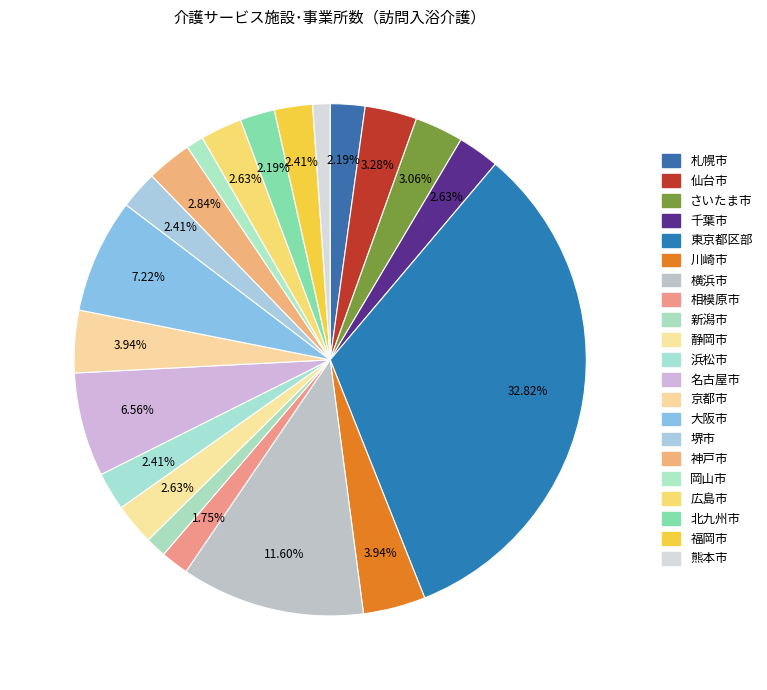

The 静岡市 slice represents 1% of the pie. True or false?

False